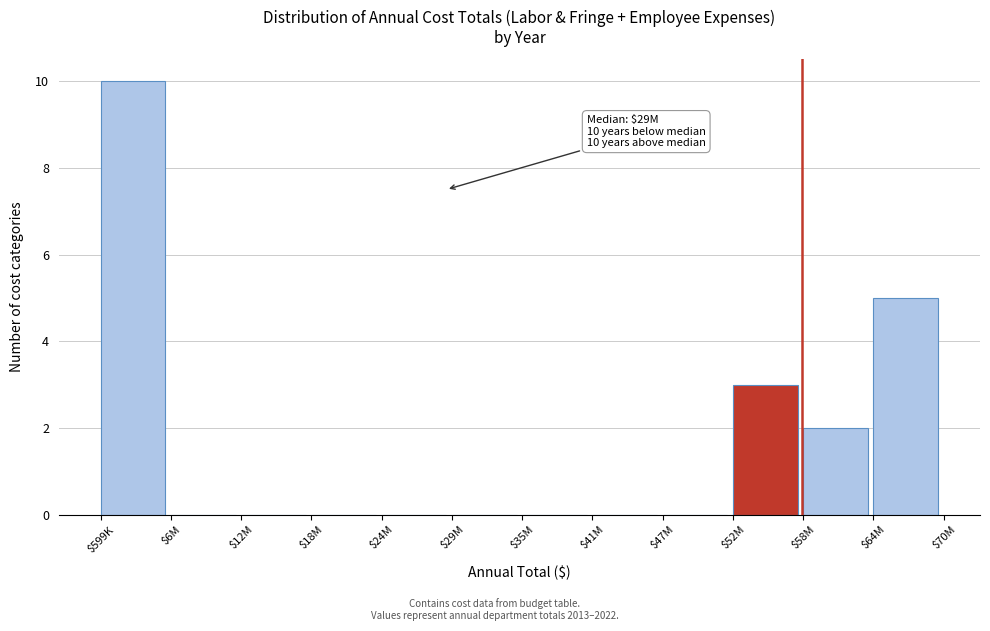

The value at $58M is 2. True or false?

True